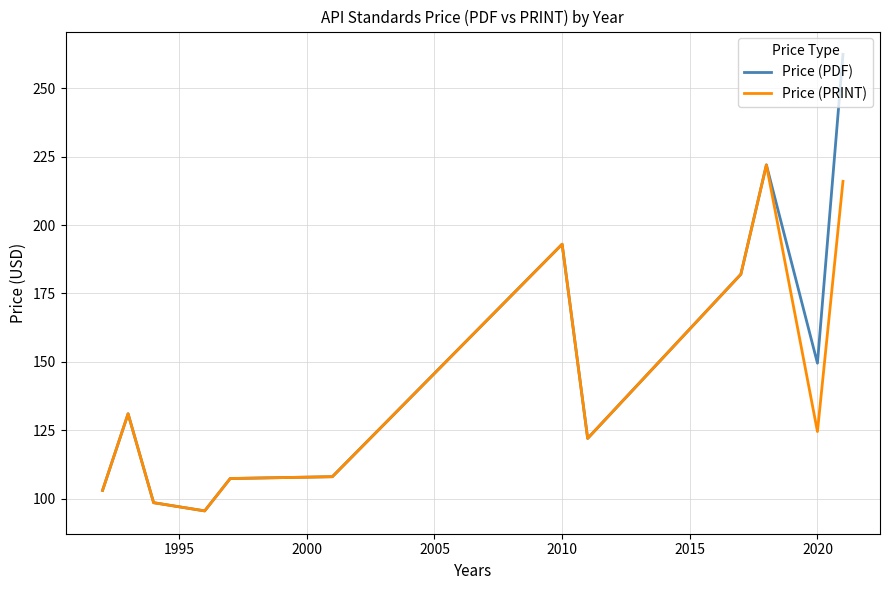

What is the maximum value for Price (PRINT)?

222.0